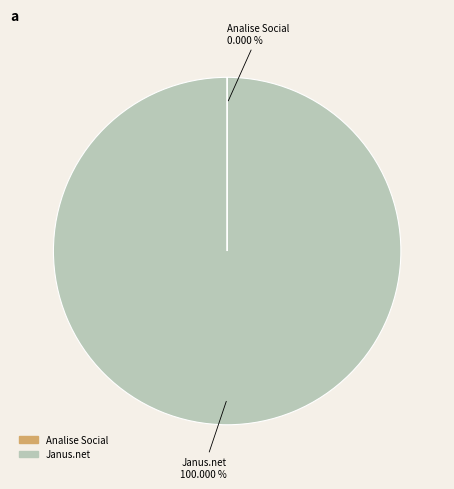

Which slice represents more than half of the pie?

Janus.net